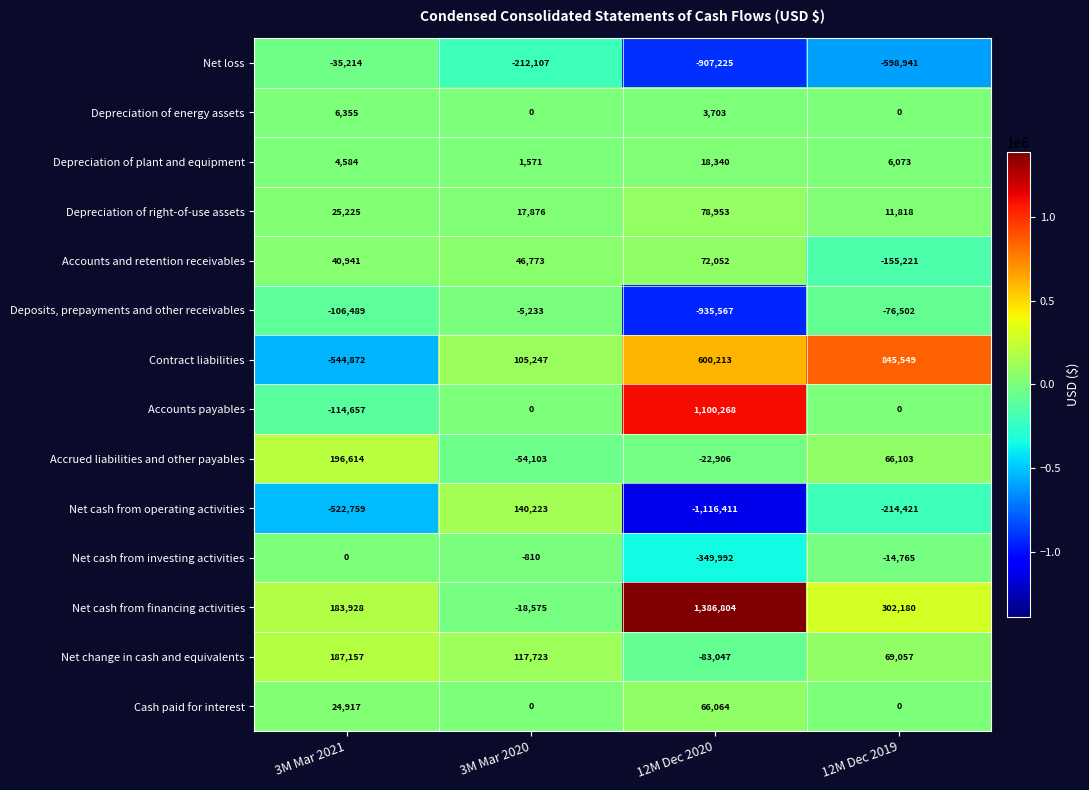

At how many categories does at least one series exceed 49954?

4